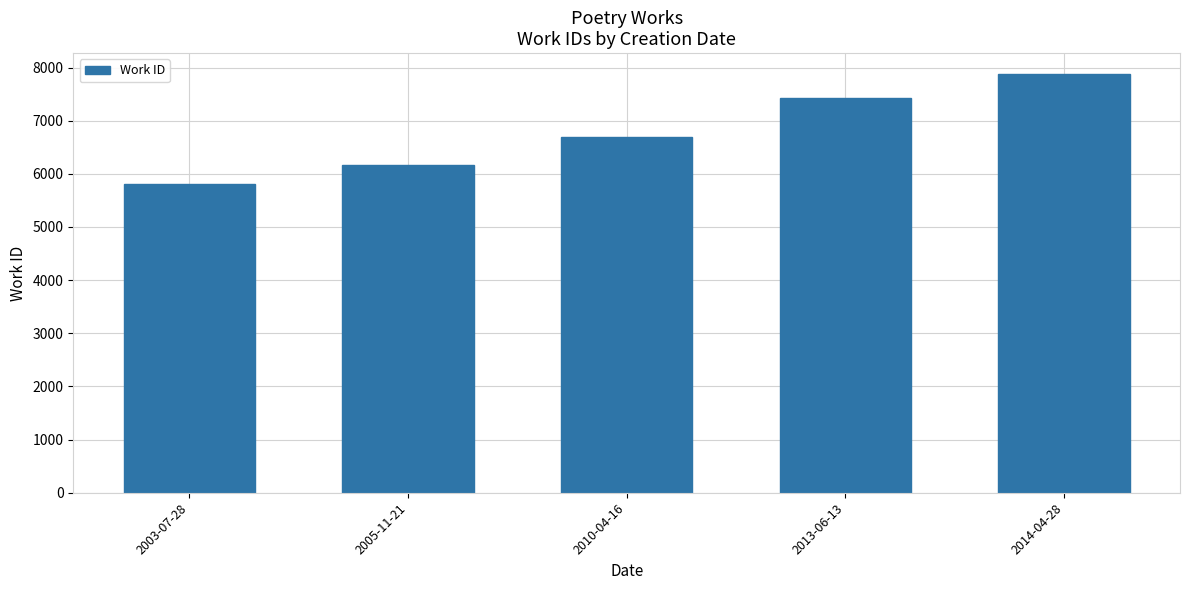

Reading left to right, transcribe all the data shown in this chart.

2003-07-28=5802	2005-11-21=6158	2010-04-16=6697	2013-06-13=7428	2014-04-28=7877